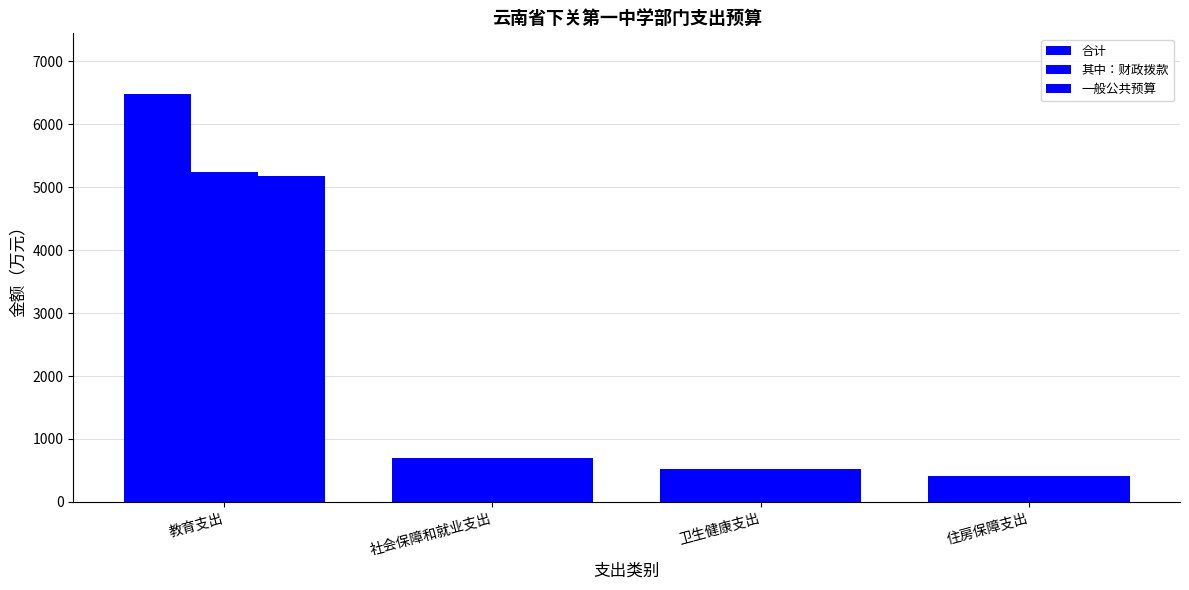

How many values in the 一般公共预算 series exceed 691?

2